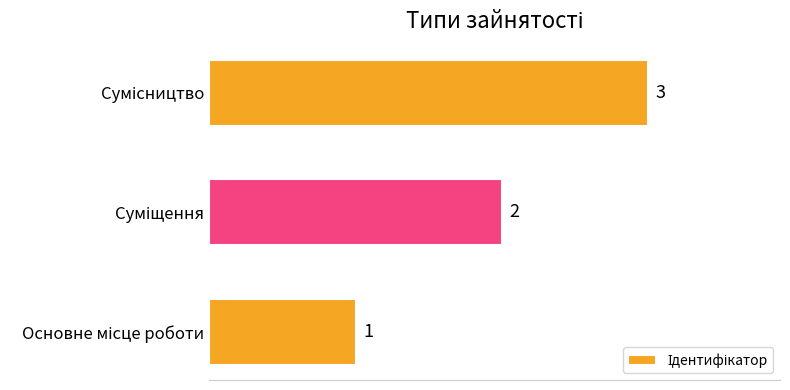

What is the maximum value shown in the chart?

3